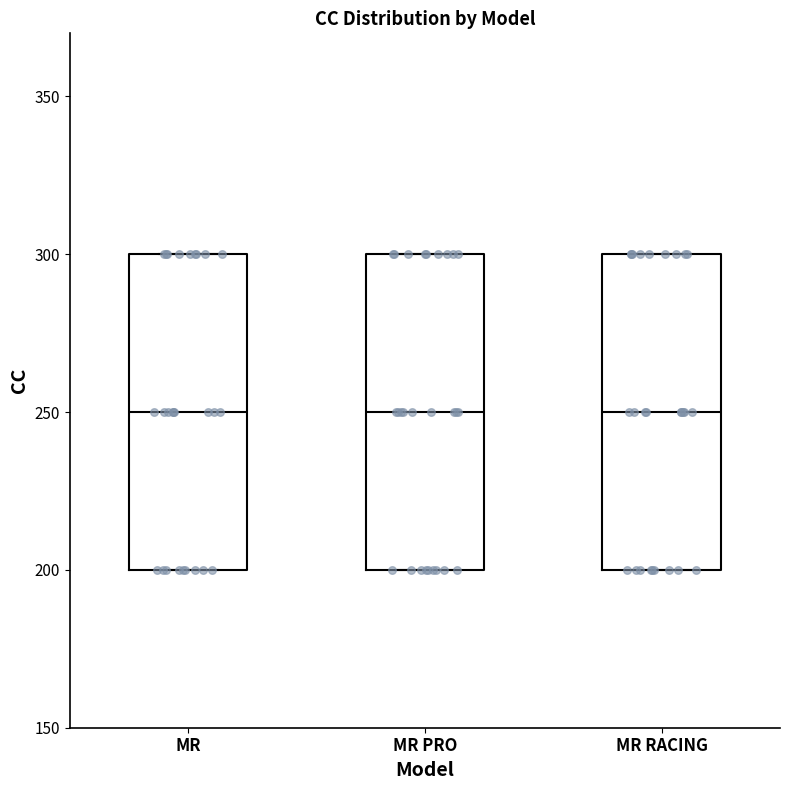

Where is the lower edge of the box for MR PRO on the y-axis? The values are not printed on the chart, so give them approximately, as read against the axis.

200